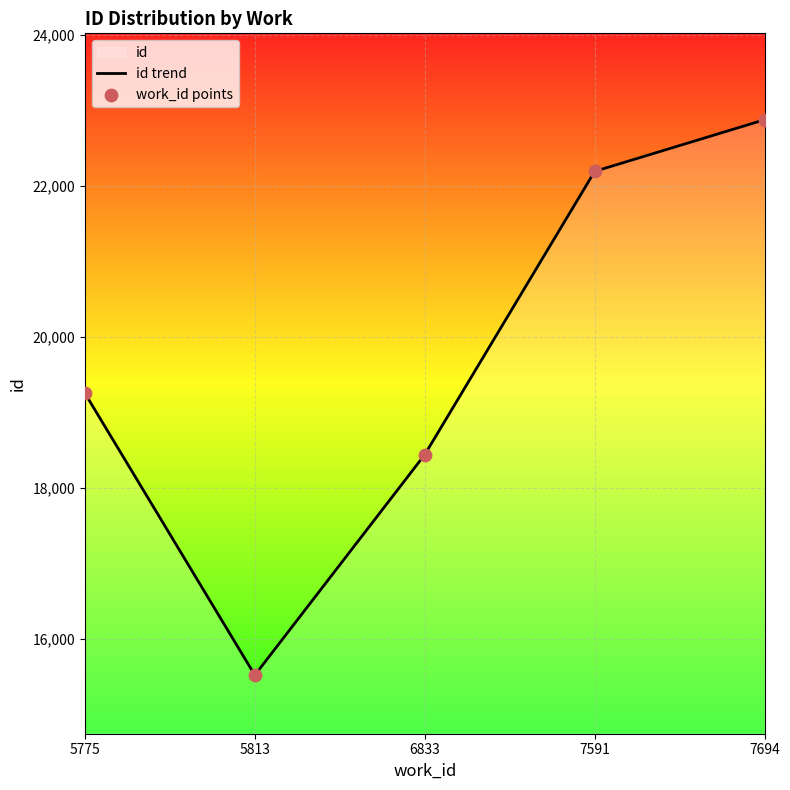

Which series contains the highest Y value?

id trend